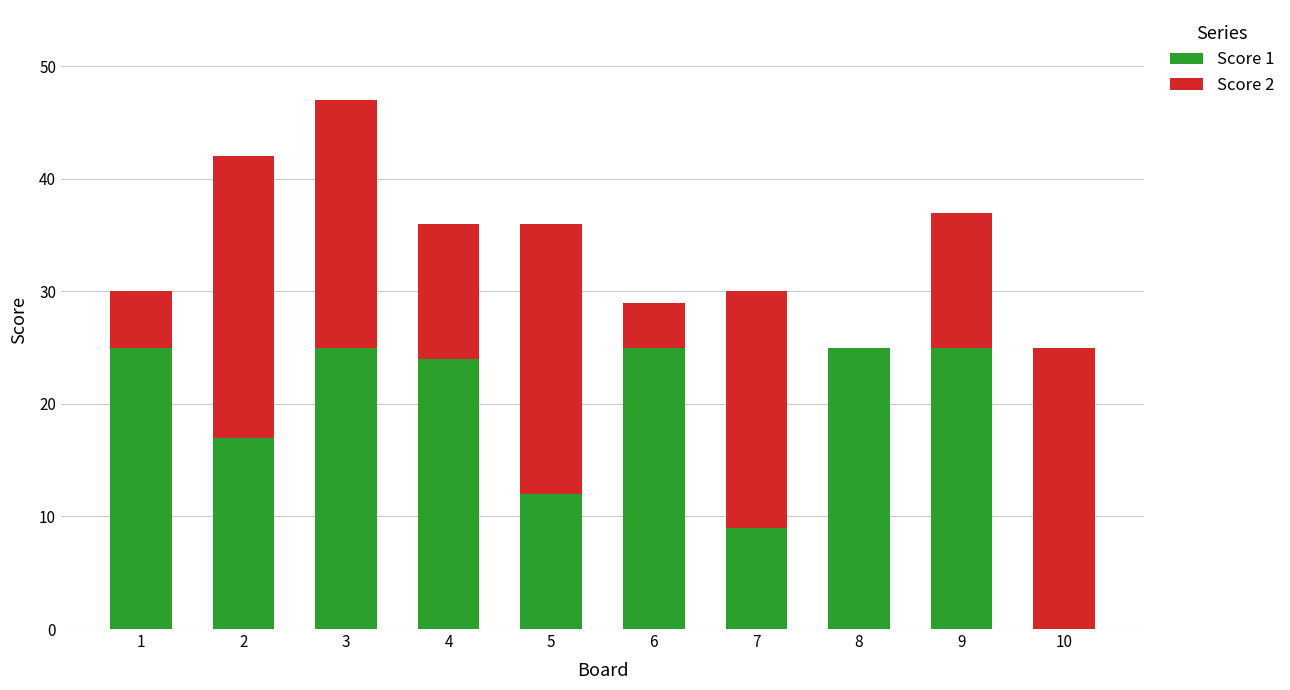

What is the sum of the Score 1 values at 7 and 3?

34